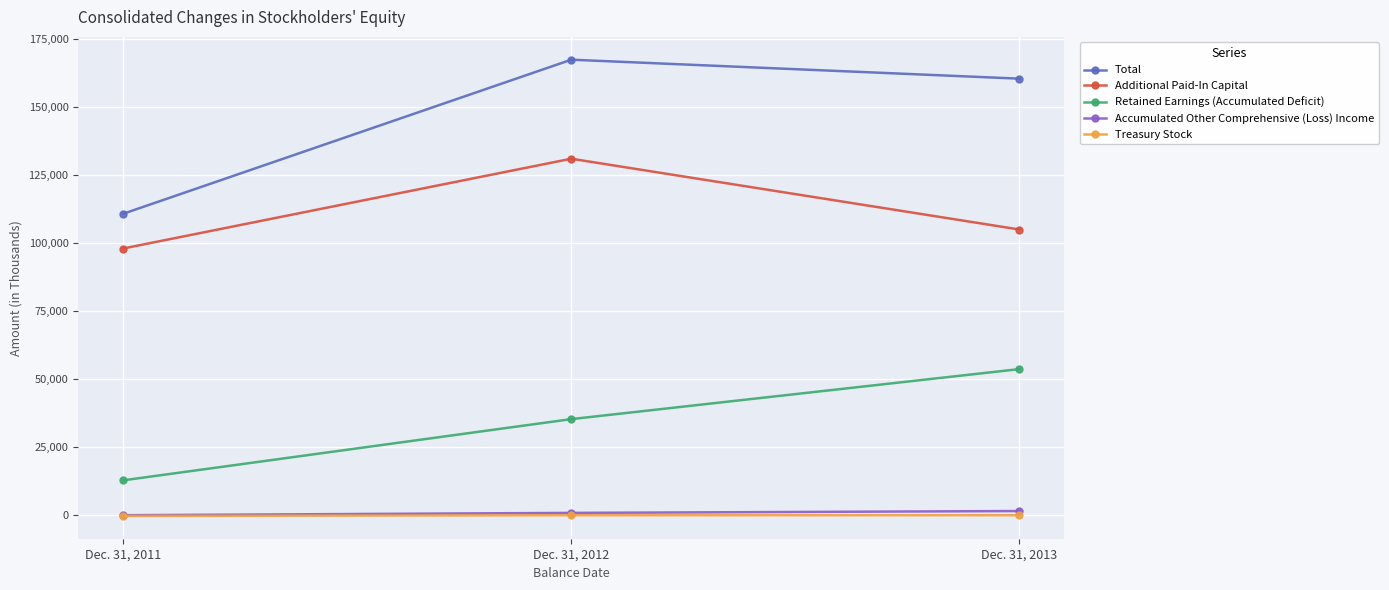

How many categories are shown in the chart?

3